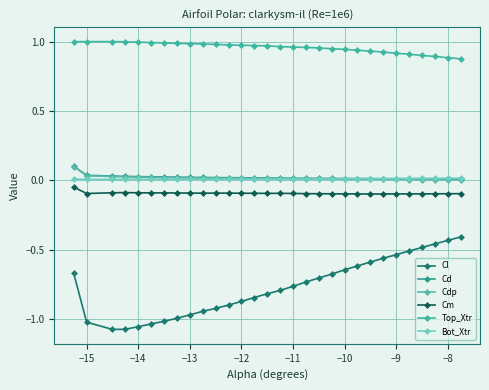

Count the number of data series in this chart.

6